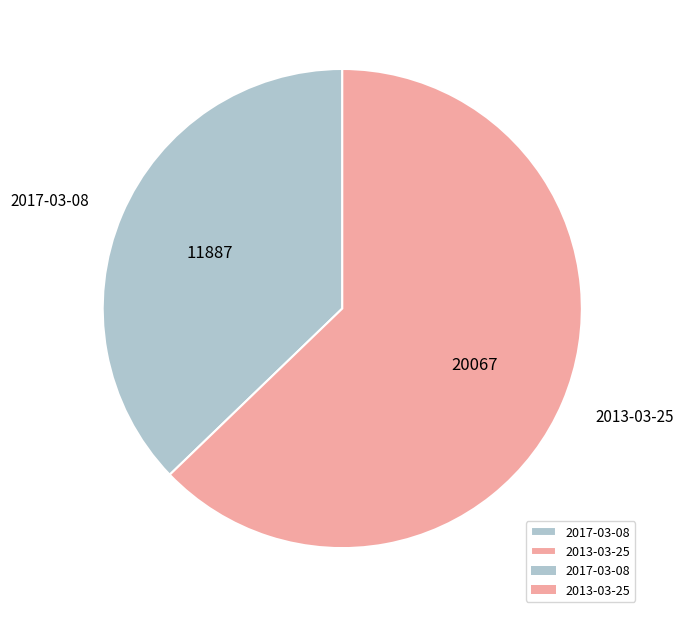

Rank the categories by value from highest to lowest.

2013-03-25, 2017-03-08